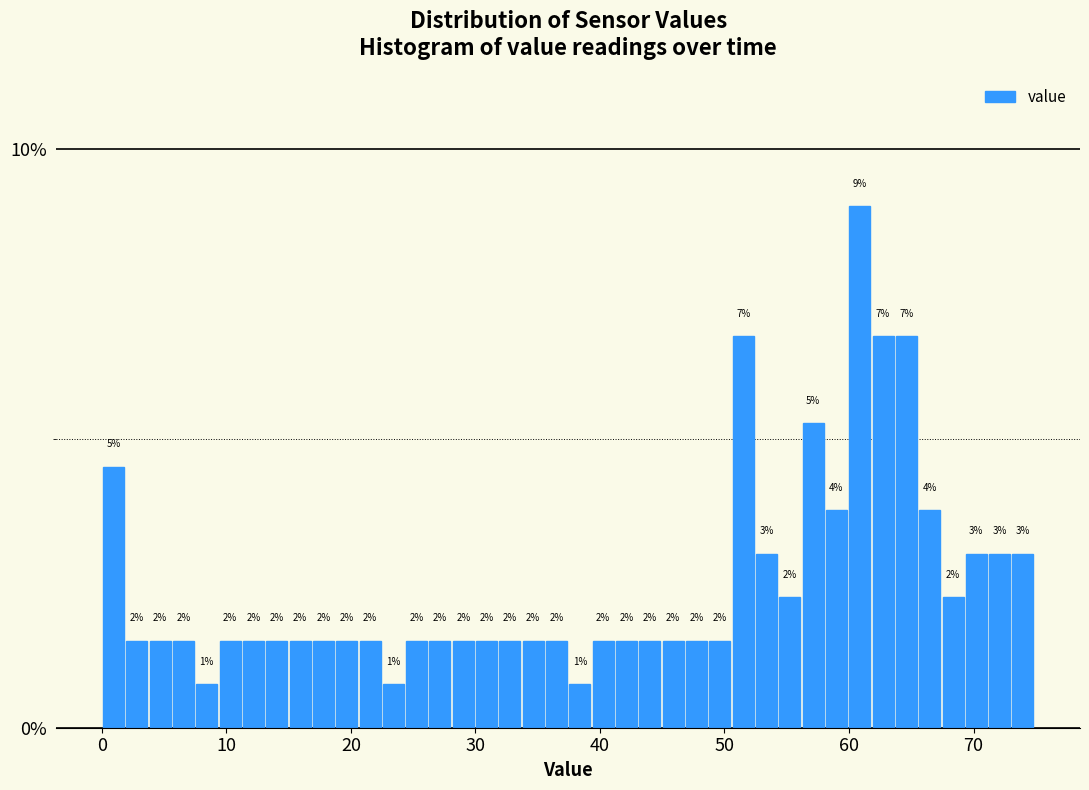

Read against the x-axis, roughly where is the centre of the tallest bar?

61